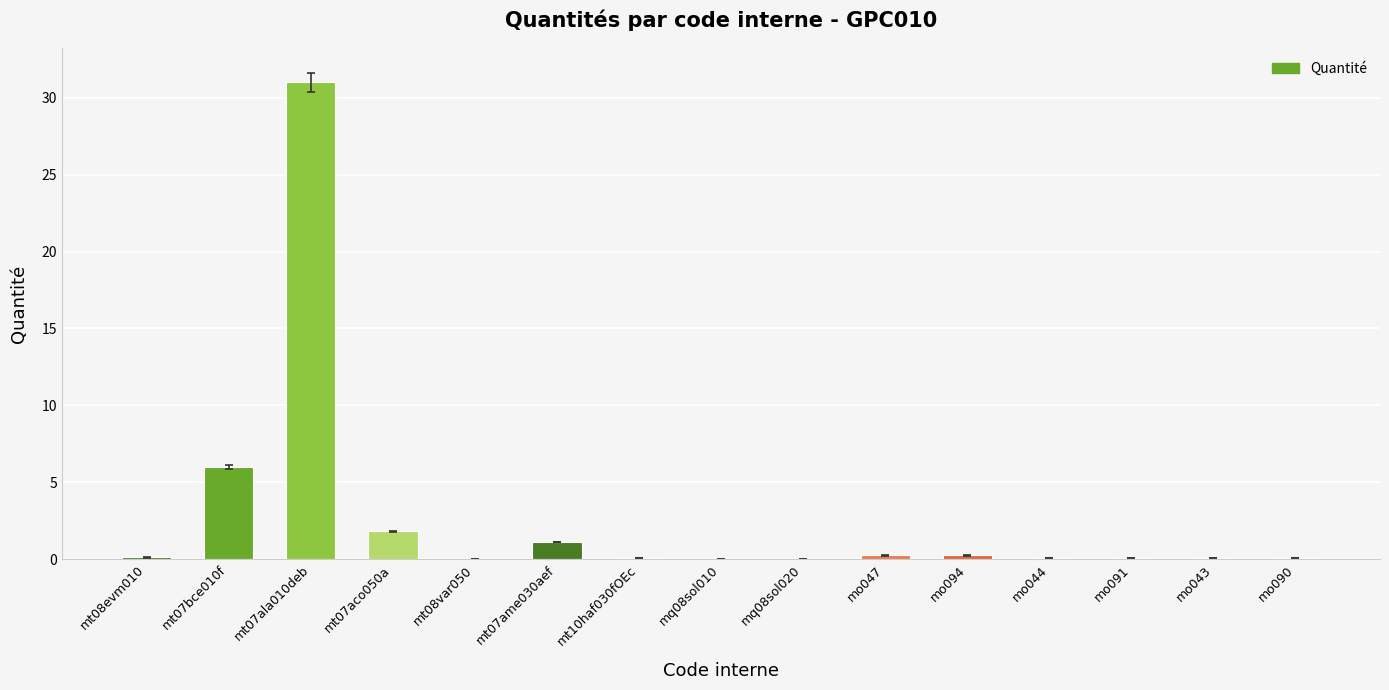

What value does the data have at mt07ala010deb?

31.0